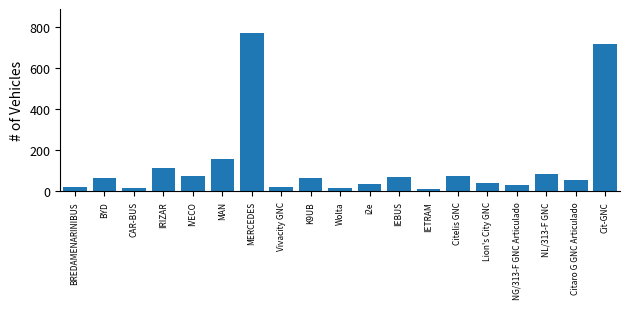

Where is the data nearest to the value 391?

MAN